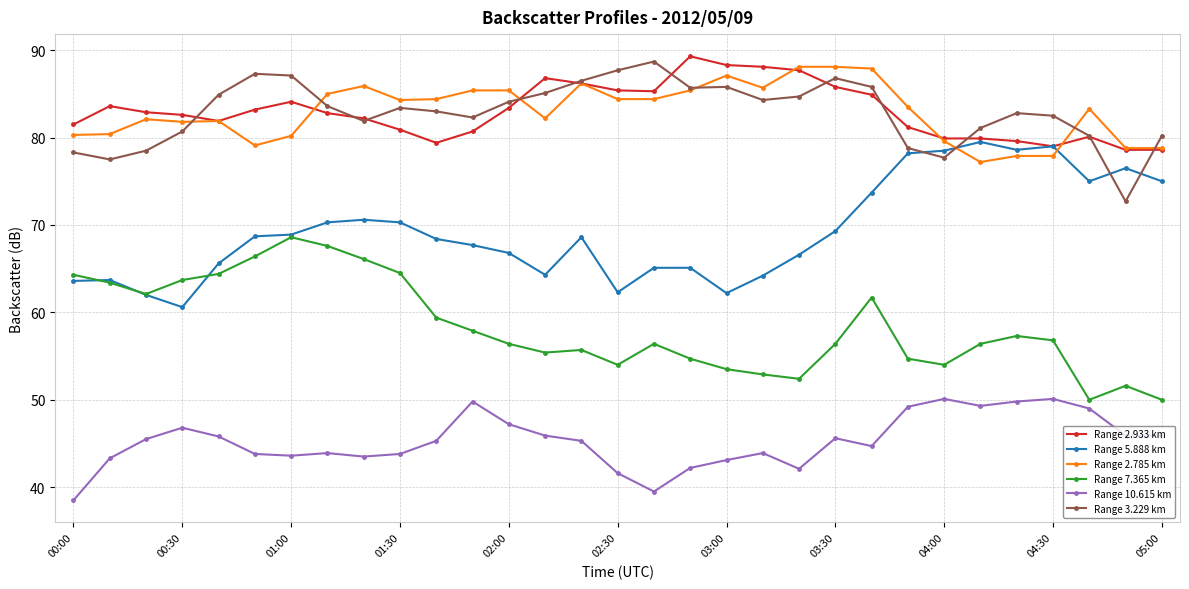

What is the highest value of the Range 10.615 km series?

50.1